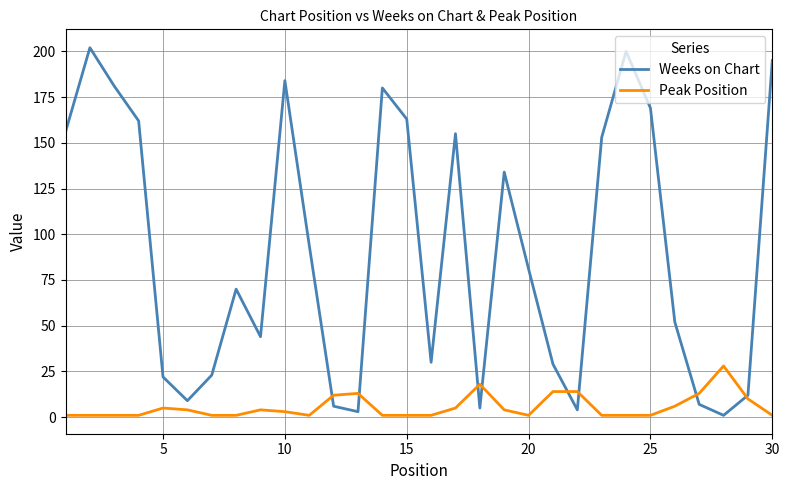

After their last crossing, which series has the higher values: Weeks on Chart or Peak Position?

Weeks on Chart